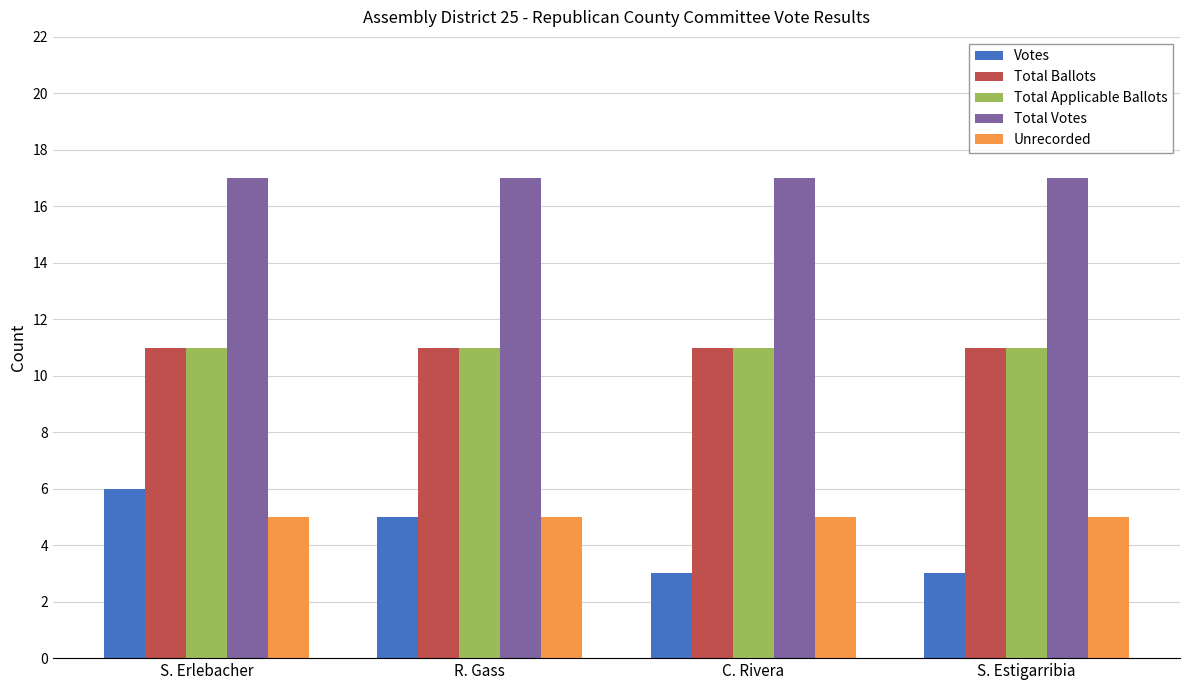

Which series changed the most between R. Gass and S. Estigarribia?

Votes